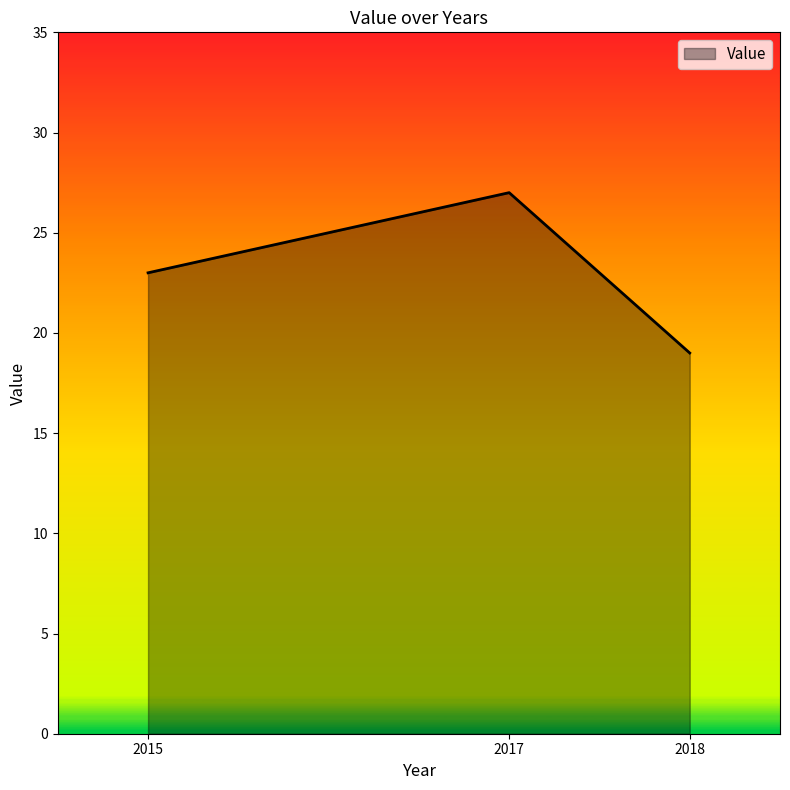

What is the approximate value at 2017?

27